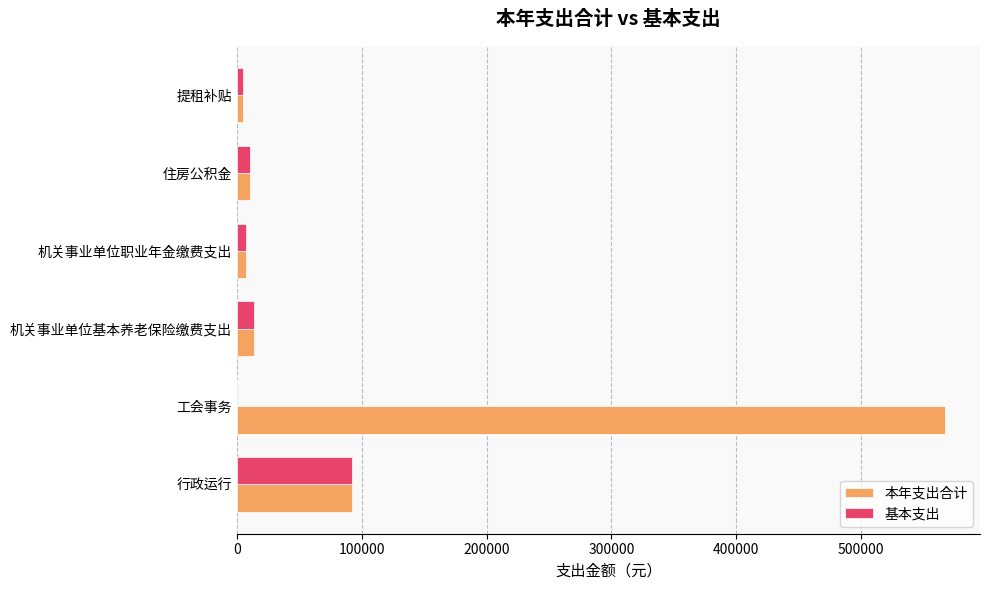

Which series has the largest total across all categories?

本年支出合计